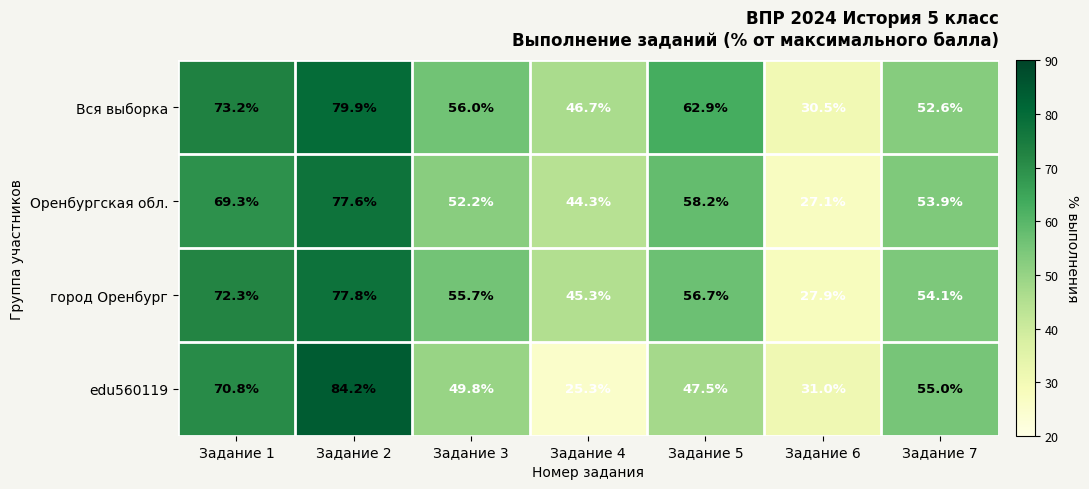

Reading left to right, list all the values displayed in this chart.

Вся выборка: 73.2	79.9	56.0	46.7	62.9	30.5	52.6
Оренбургская обл.: 69.3	77.6	52.2	44.3	58.2	27.1	53.9
город Оренбург: 72.3	77.8	55.7	45.3	56.7	27.9	54.1
edu560119: 70.8	84.2	49.8	25.3	47.5	31.0	55.0